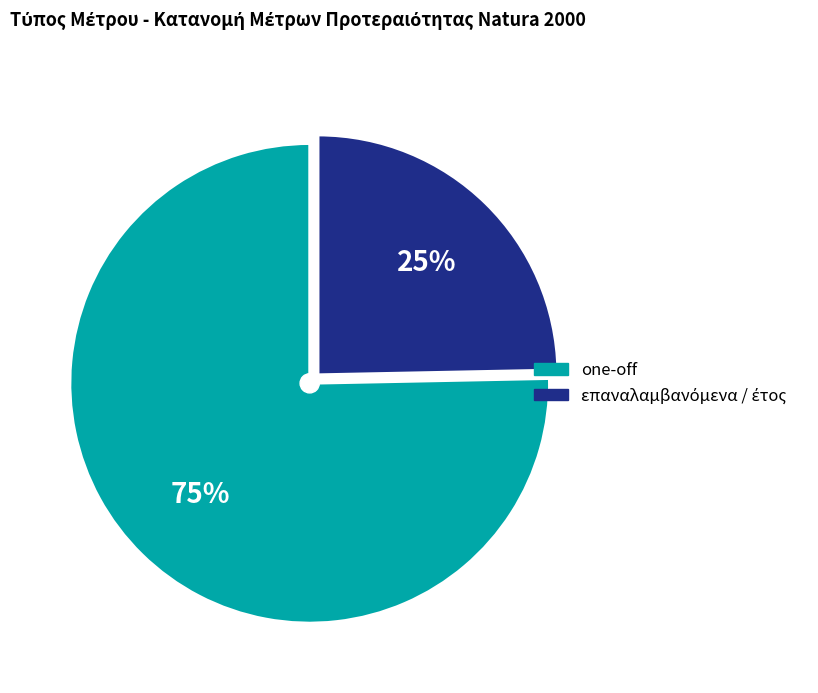

To the nearest percent, what is the average slice percentage?

50%